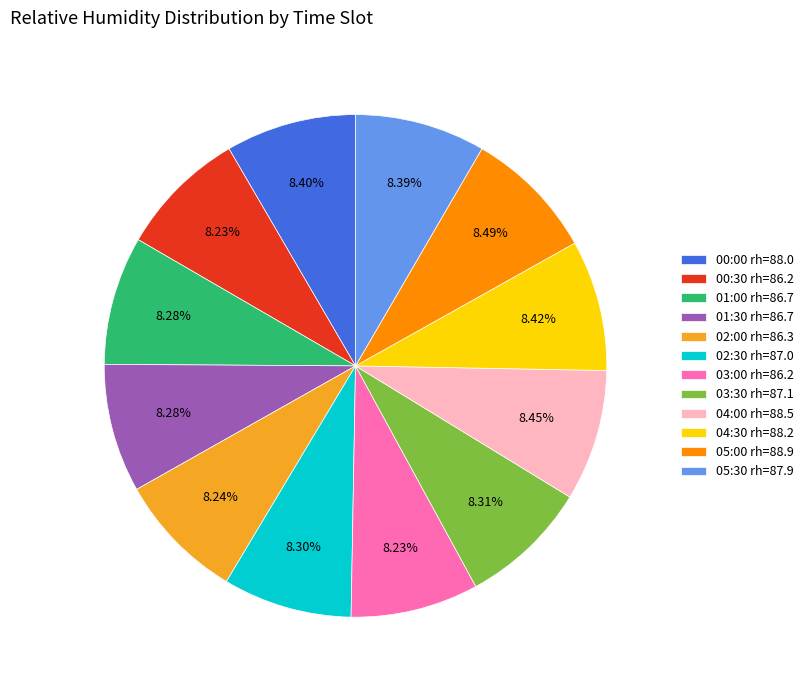

Approximately how many times larger is the value at 03:00 rh=86.2 compared to 01:30 rh=86.7?

1.0